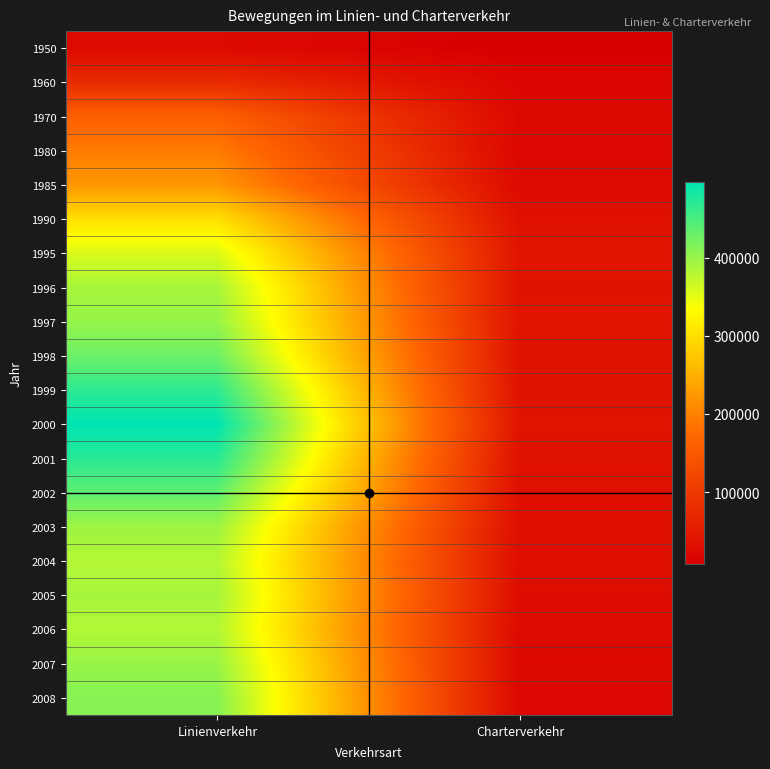

At how many categories does at least one series exceed 177831?

1